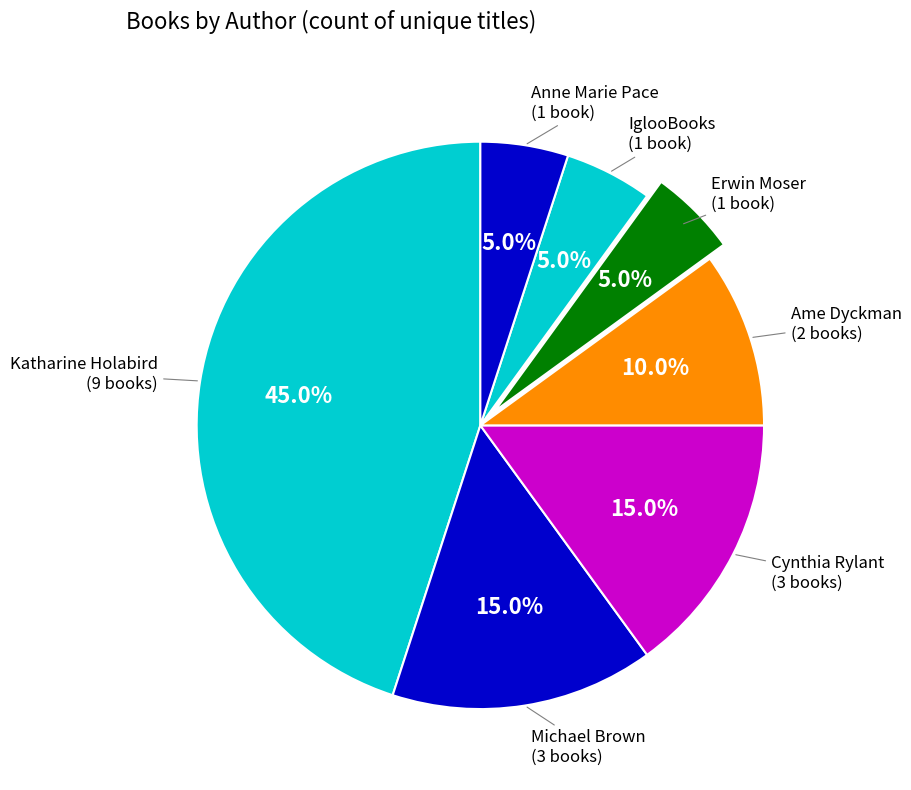

Which has a higher value, Katharine Holabird or Michael Brown?

Katharine Holabird